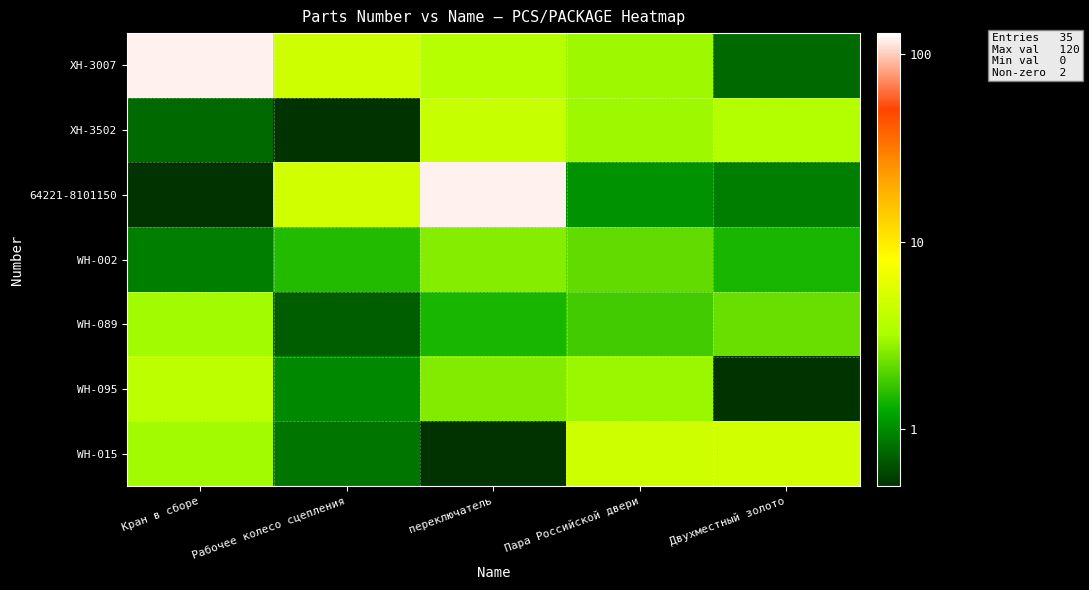

How many data points does each series have?

5